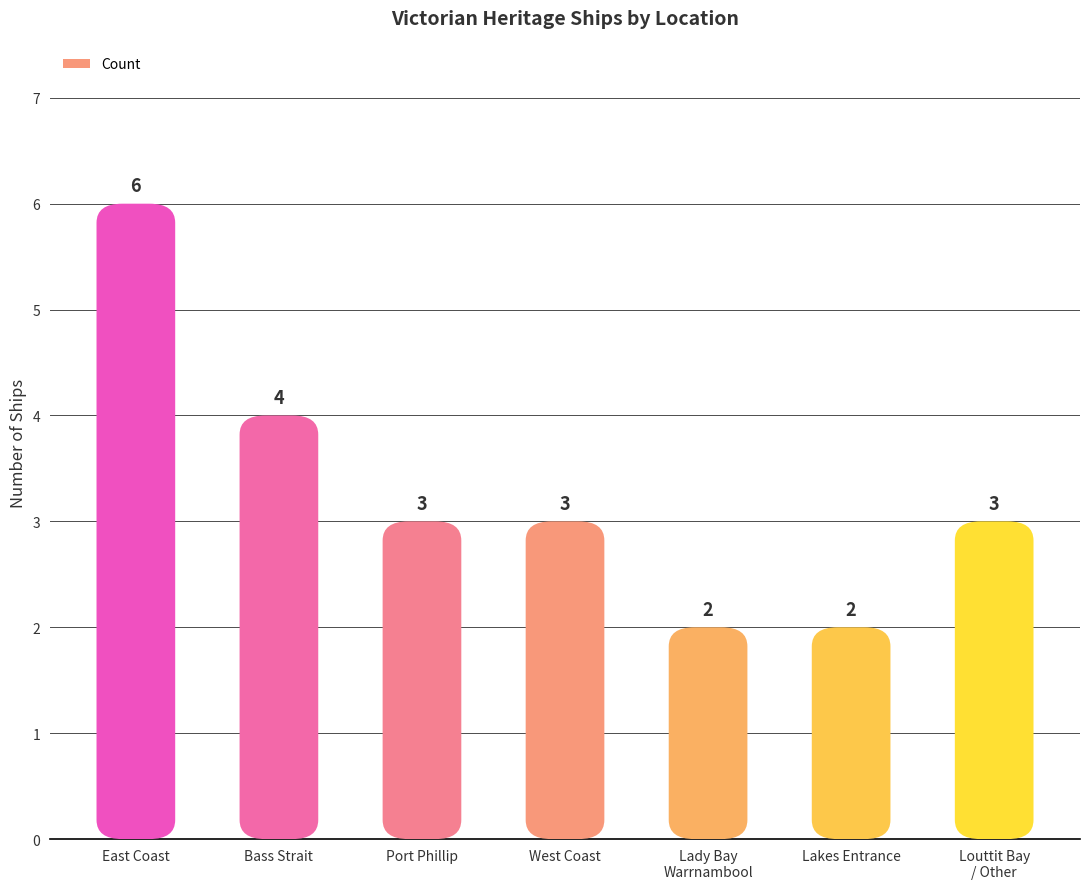

What is the label of the 2nd bar from the left?

Bass Strait